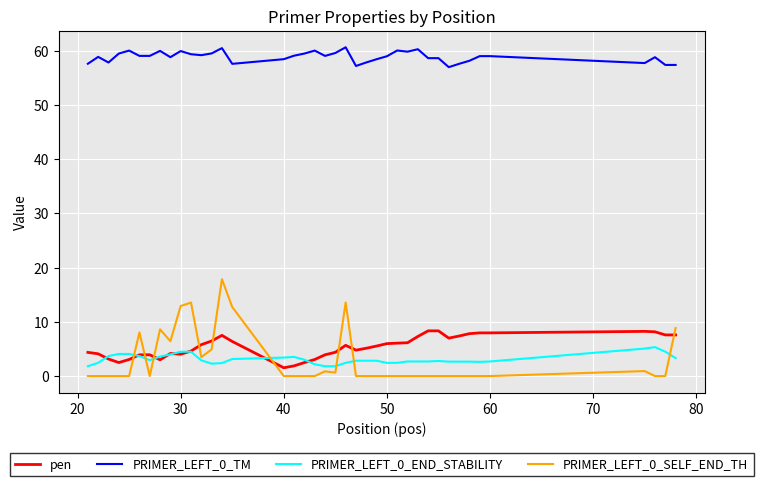

Which series has the largest total across all categories?

PRIMER_LEFT_0_TM